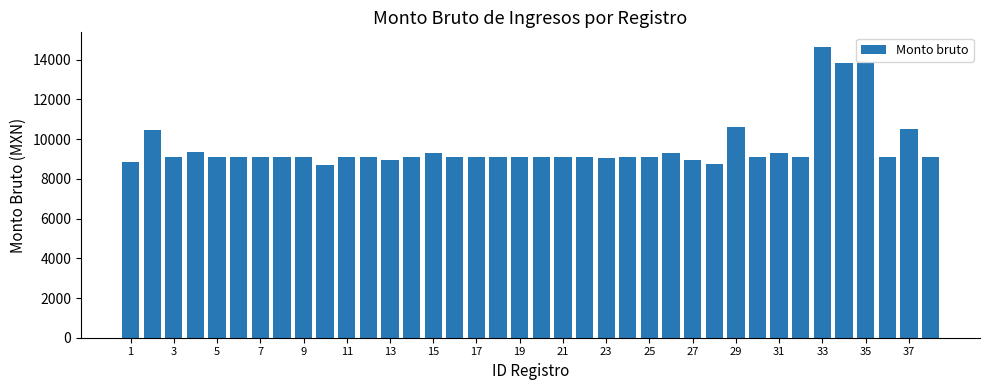

What is the minimum value shown in the chart?

8687.3